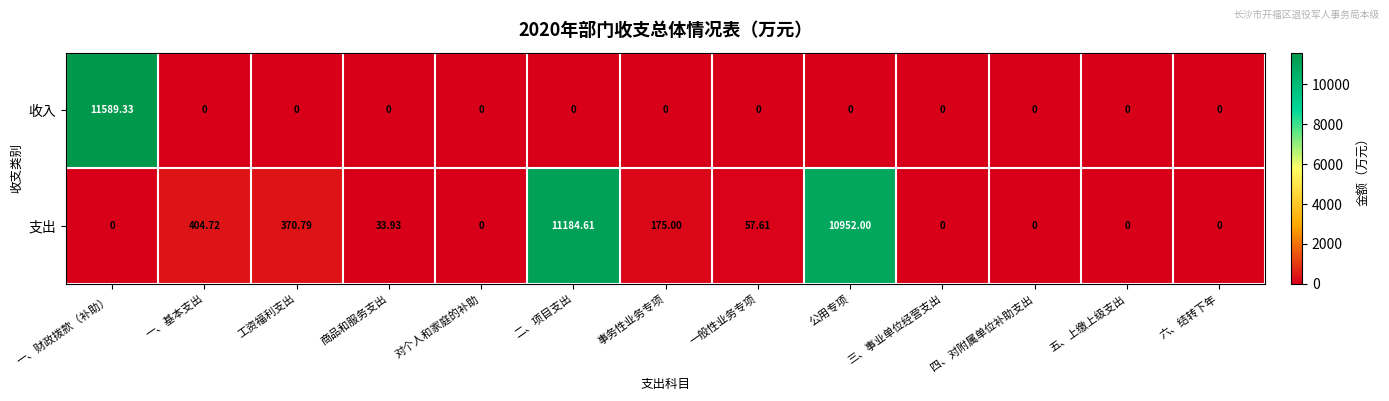

What is the difference between the highest and lowest values at 二、项目支出?

11184.6